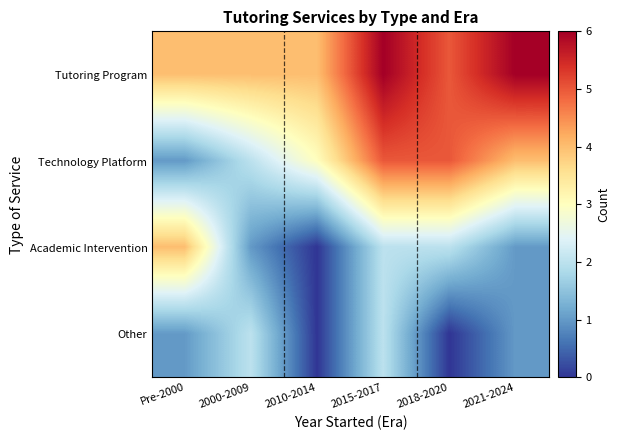

Between Pre-2000 and 2021-2024, which is larger?

2021-2024